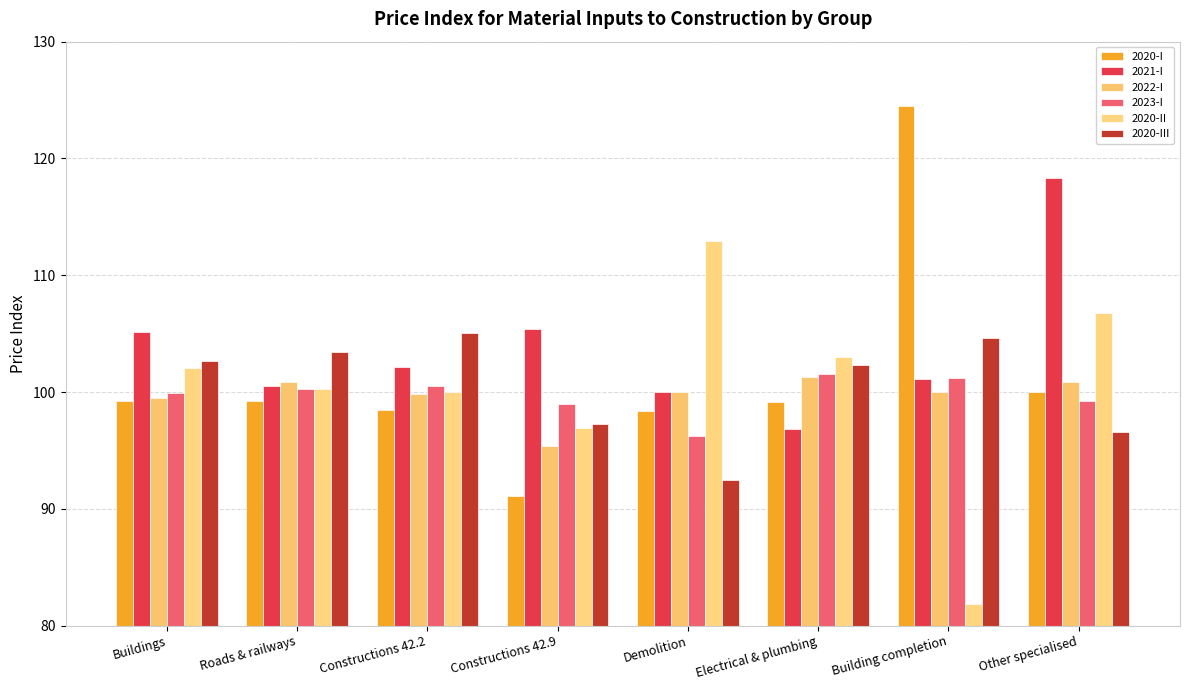

What are all the series names shown in the legend?

2020-I, 2021-I, 2022-I, 2023-I, 2020-II, 2020-III